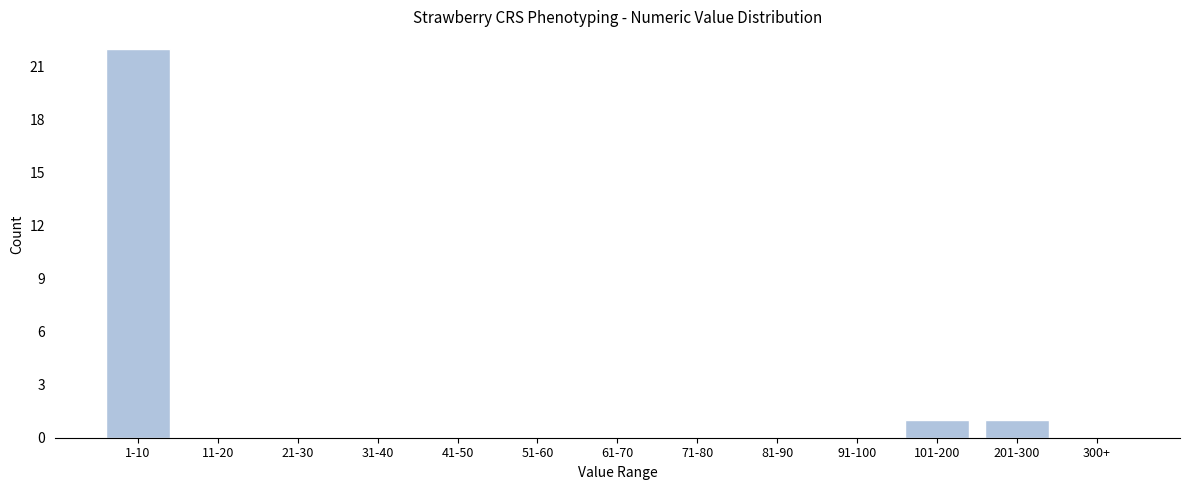

Reading left to right, extract all data points from this chart.

1-10=22	11-20=0	21-30=0	31-40=0	41-50=0	51-60=0	61-70=0	71-80=0	81-90=0	91-100=0	101-200=1	201-300=1	300+=0